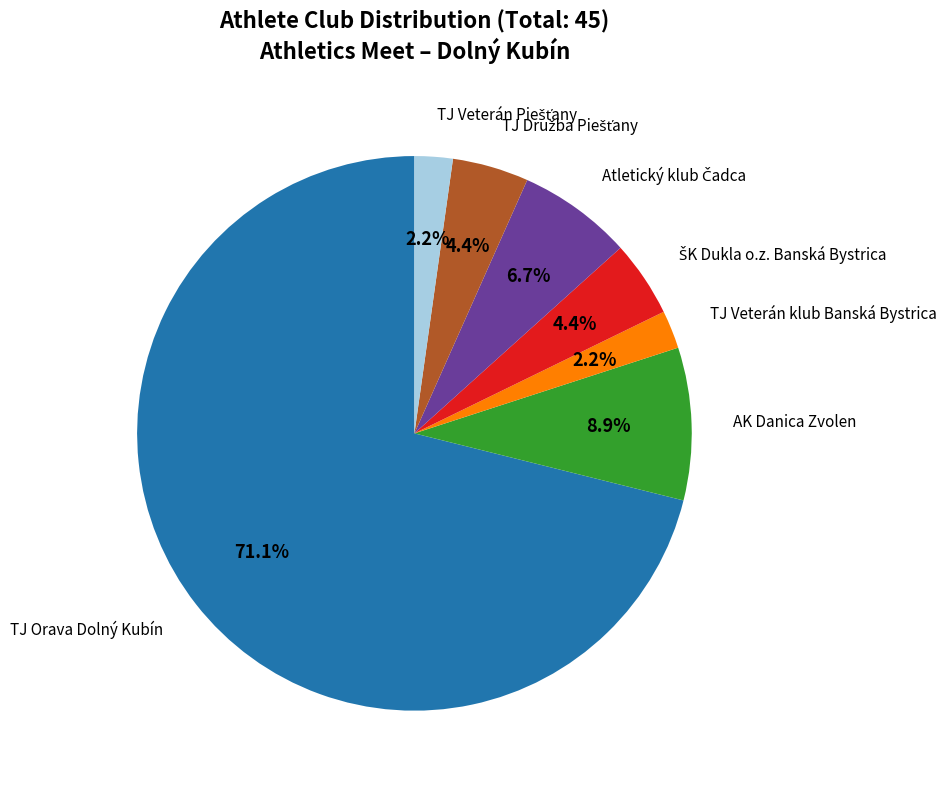

Is there any slice that represents more than half of the pie?

Yes